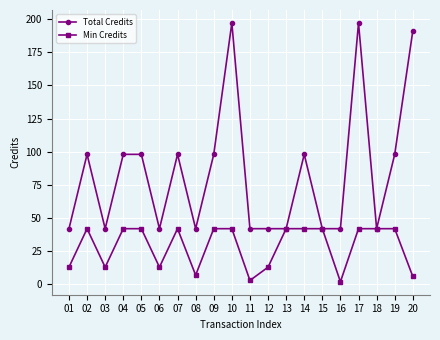

What is the highest value of the Total Credits series?

197